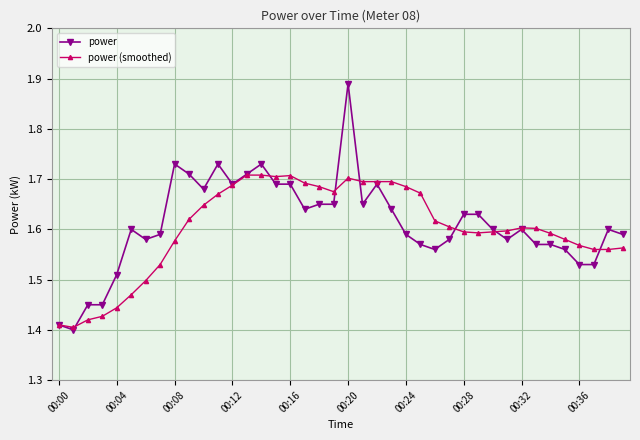

How many power (smoothed) values are between 1 and 2?

40